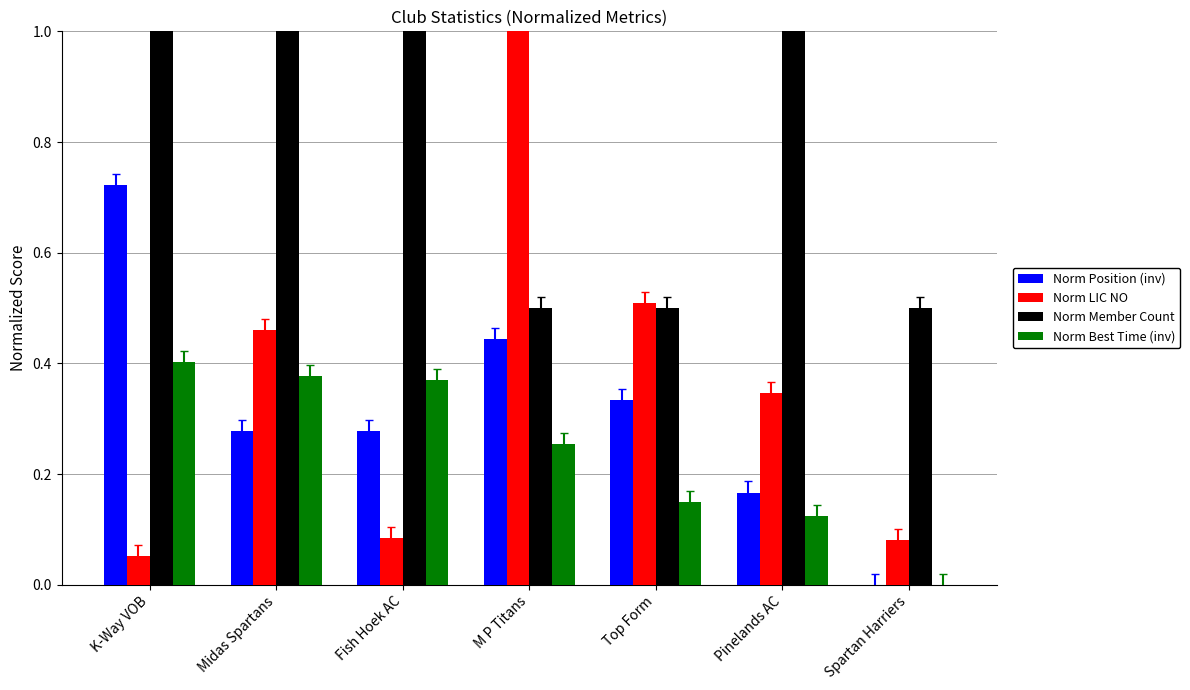

What are all the series names shown in the legend?

Norm Position (inv), Norm LIC NO, Norm Member Count, Norm Best Time (inv)